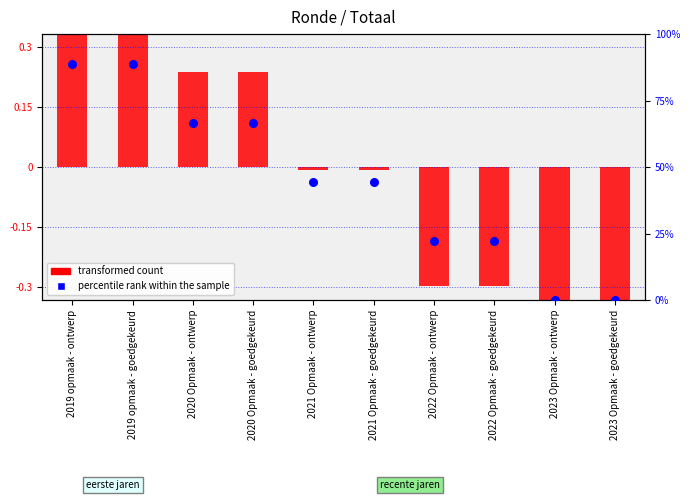

Which has a higher value, 2022 Opmaak - goedgekeurd or 2020 Opmaak - goedgekeurd?

2020 Opmaak - goedgekeurd